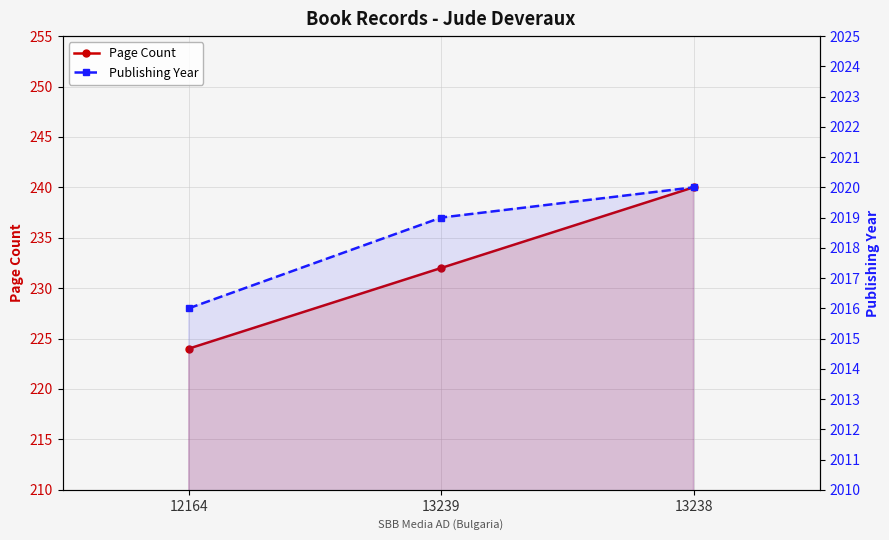

What is the minimum value shown in the chart?

224